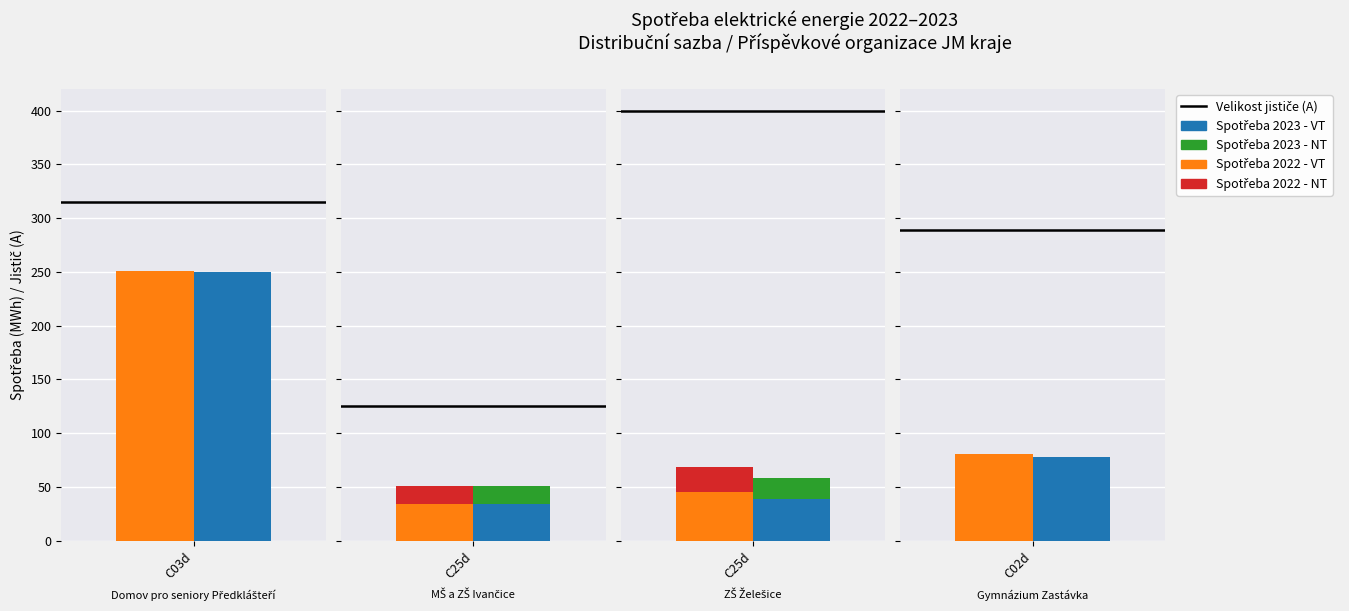

What is the label of the 3rd bar from the right?

C25d